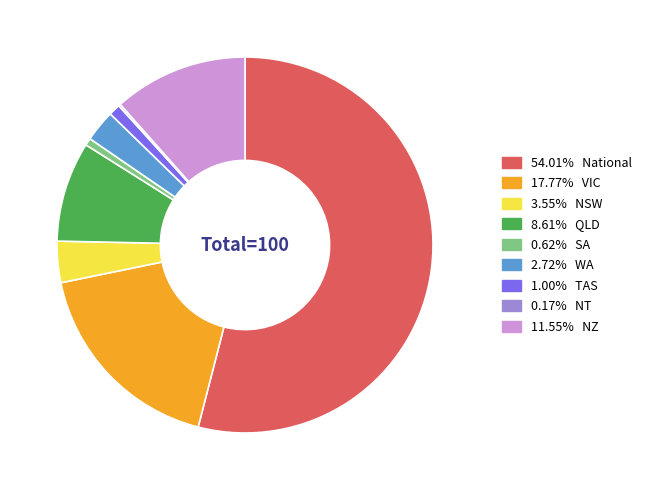

Does 3.55% NSW represent more than half of the total?

No